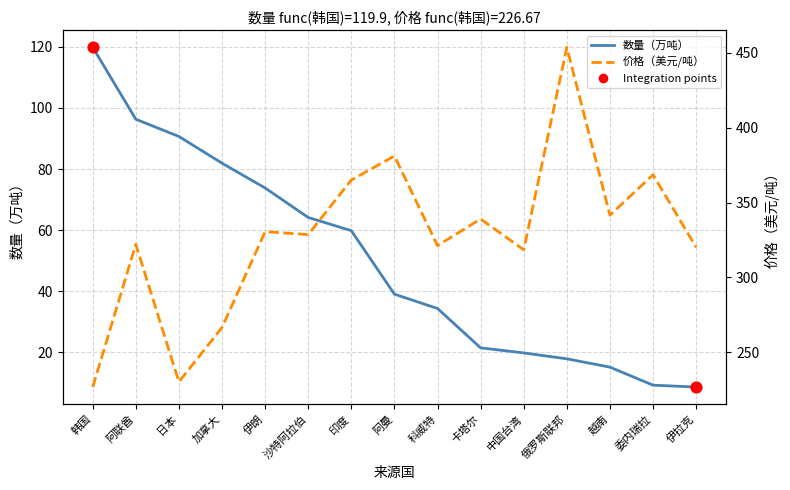

Which series contains the lowest Y value?

数量（万吨）